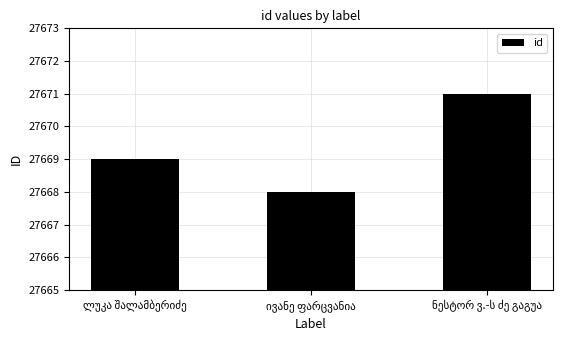

What is the maximum value shown in the chart?

27671